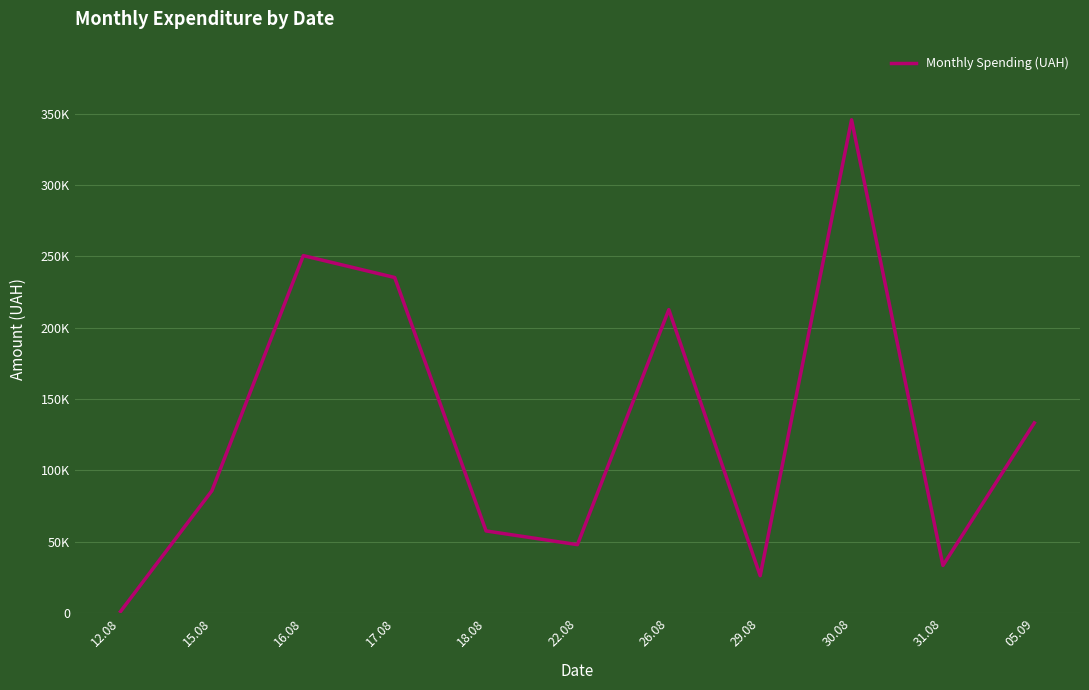

What is the ratio of the value at 26.08 to the value at 17.08?

0.9